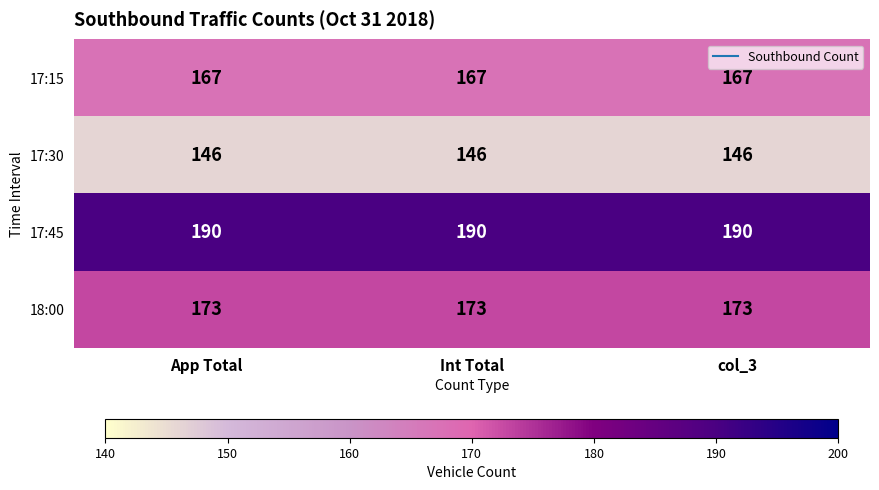

How many distinct data groups are displayed?

4